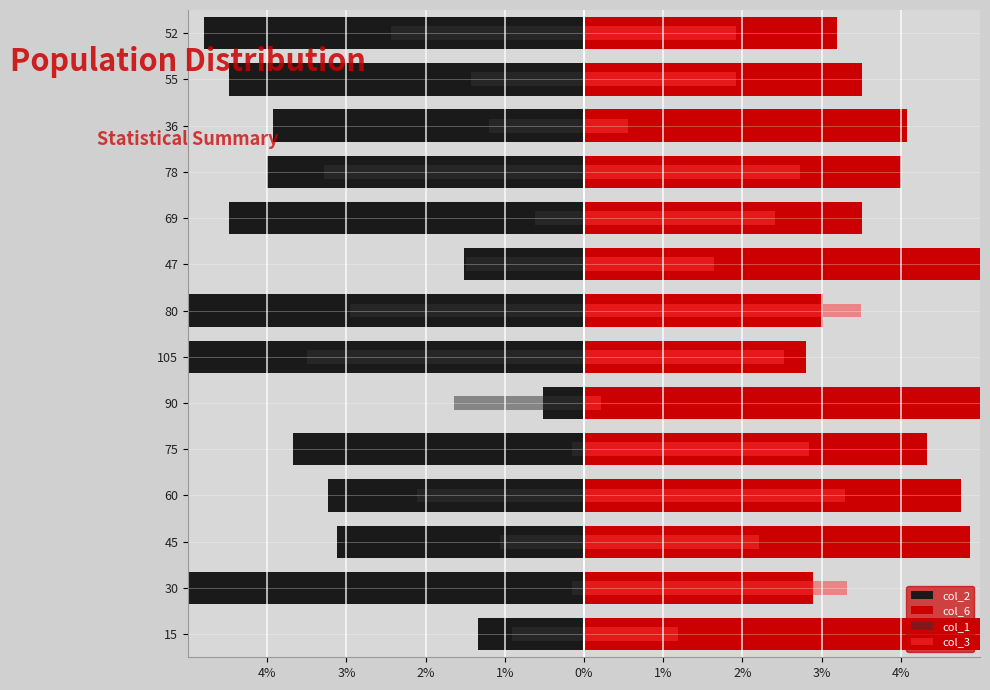

Is it true that col_3 equals 2.2 at 45?

True